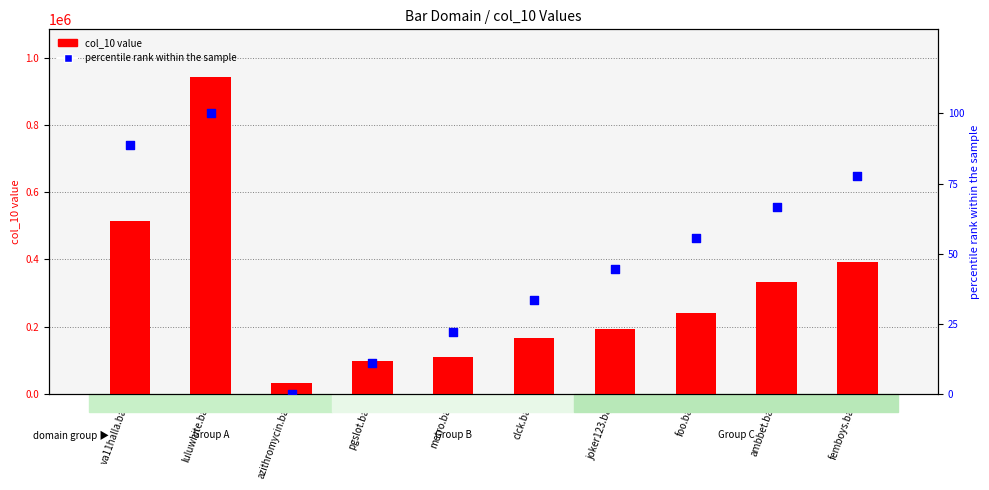

Which series contains the lowest Y value?

percentile rank within the sample